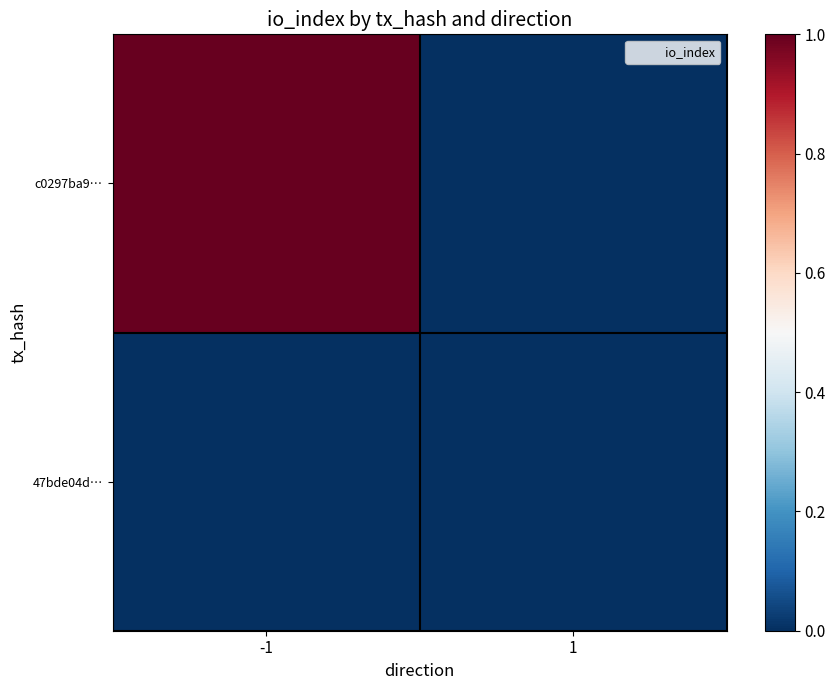

At how many categories does at least one series exceed 0?

2